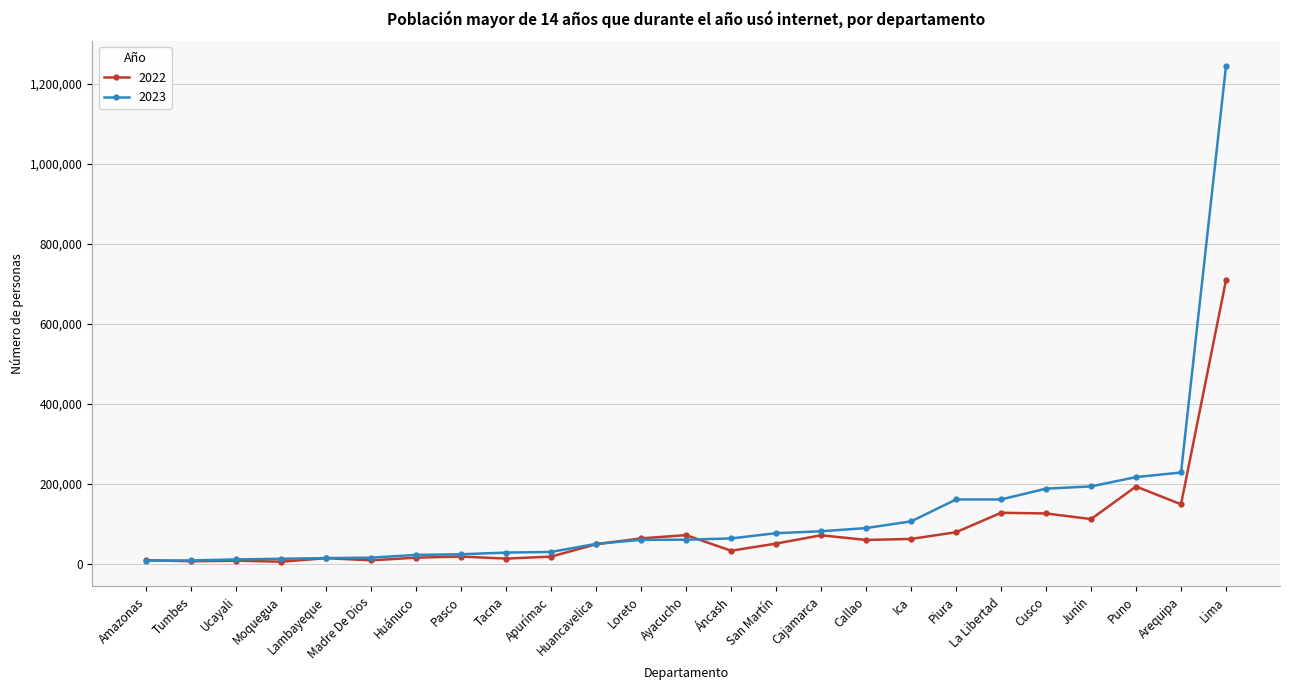

What is the approximate value of 2023 at Cajamarca?

81935